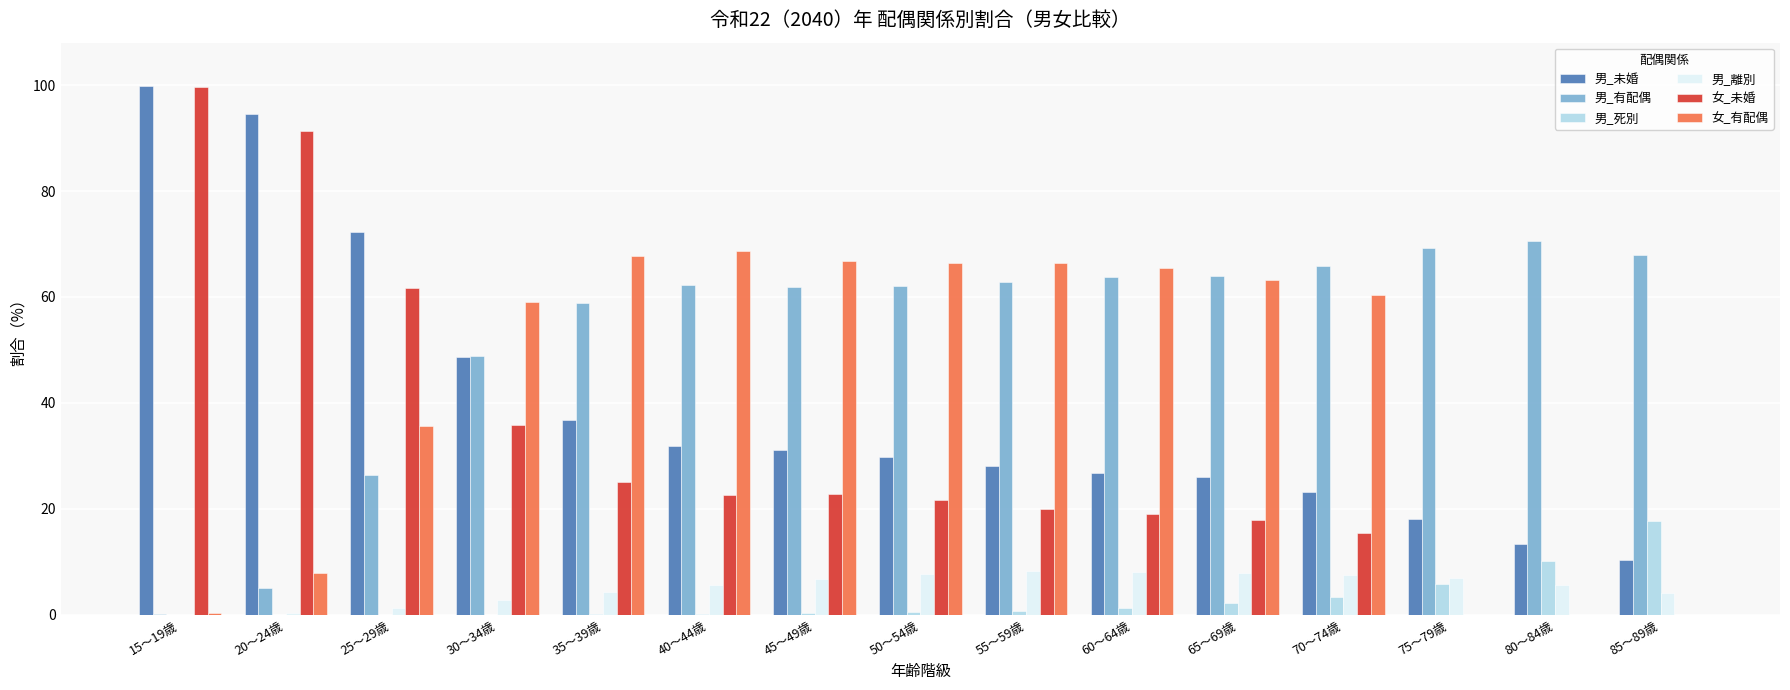

What is the sum of all 女_有配偶 values?

628.3